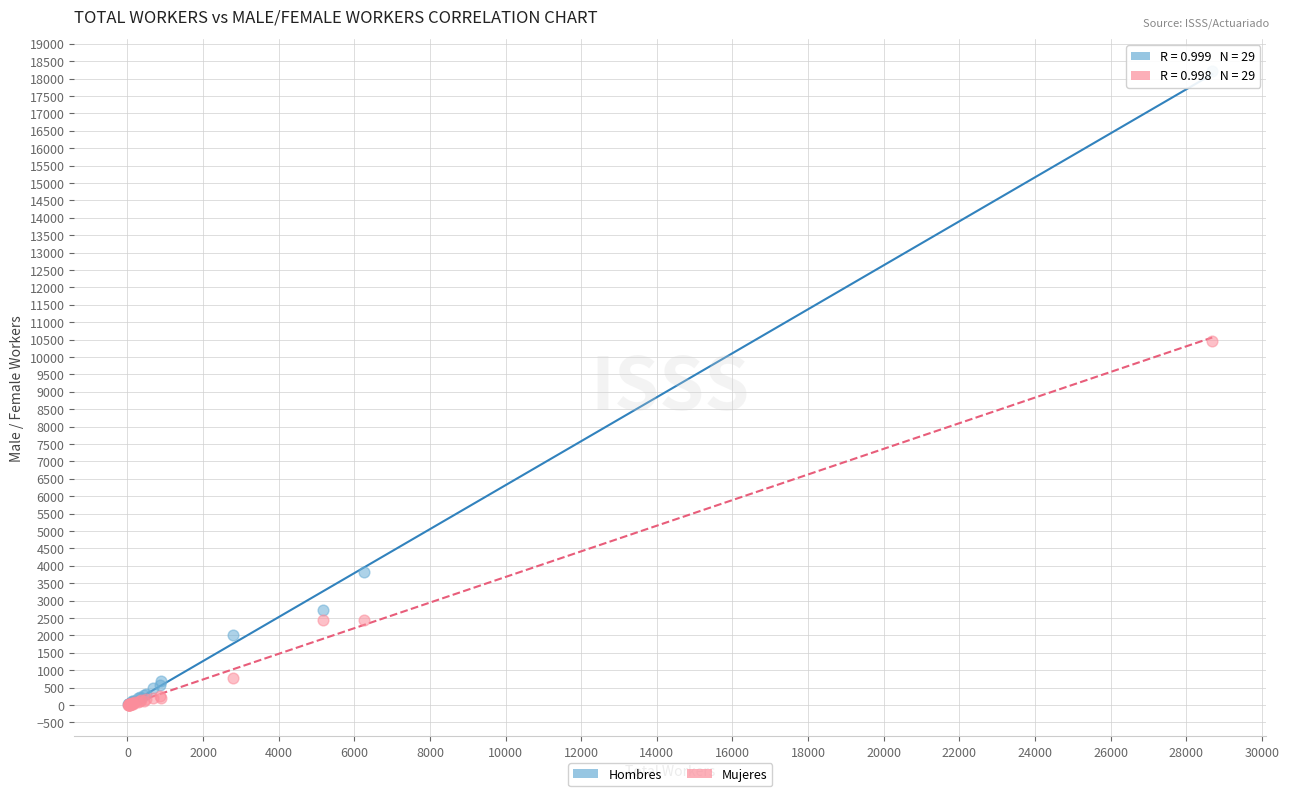

In the Mujeres series, what Y value is closest to 5236?

2451